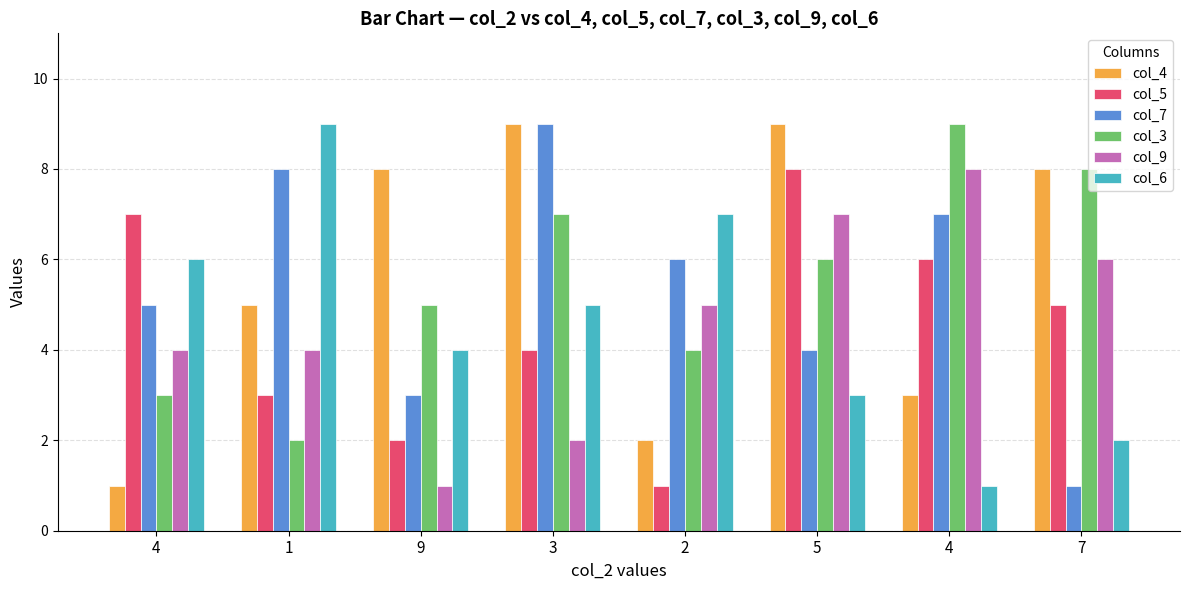

How many values in the col_4 series are below 8?

4